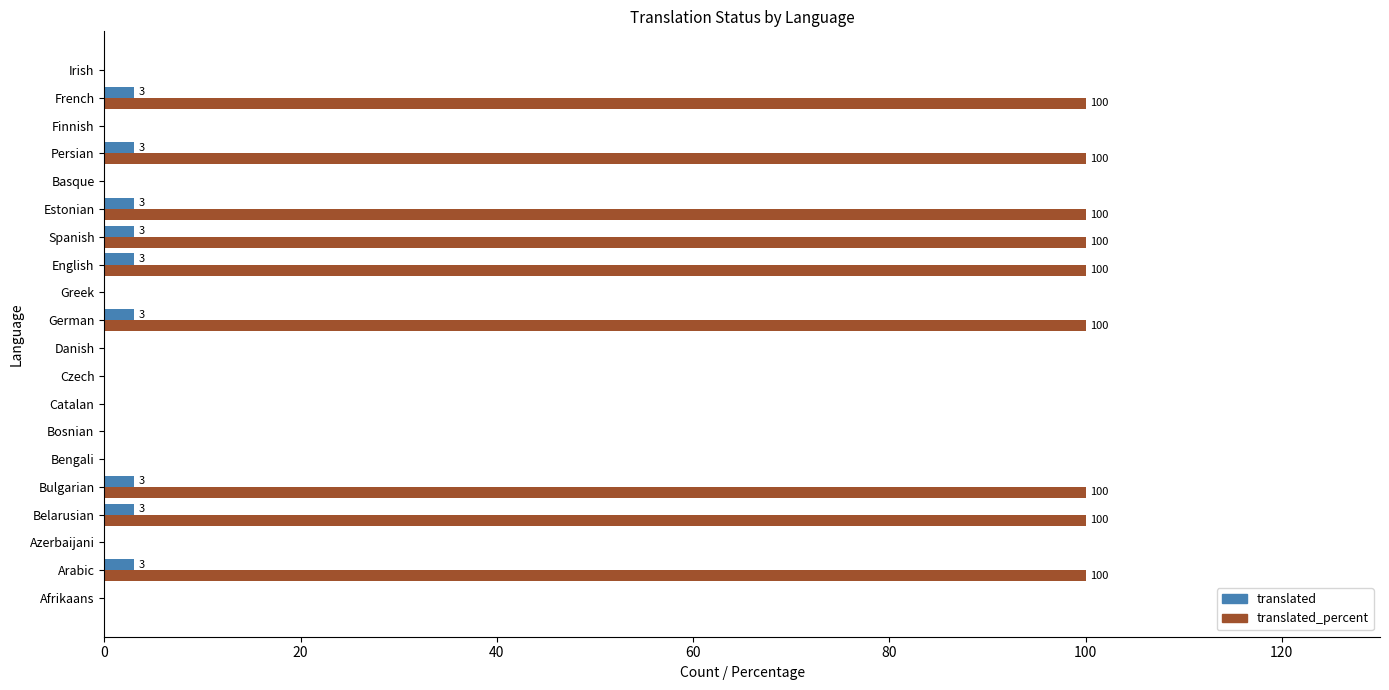

What is the highest value of the translated series?

3